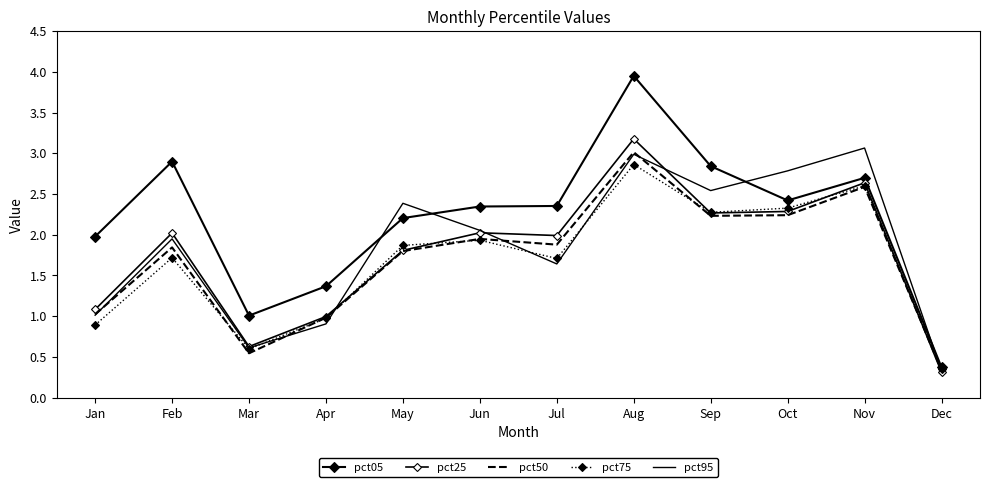

Does the chart have visible grid lines?

No